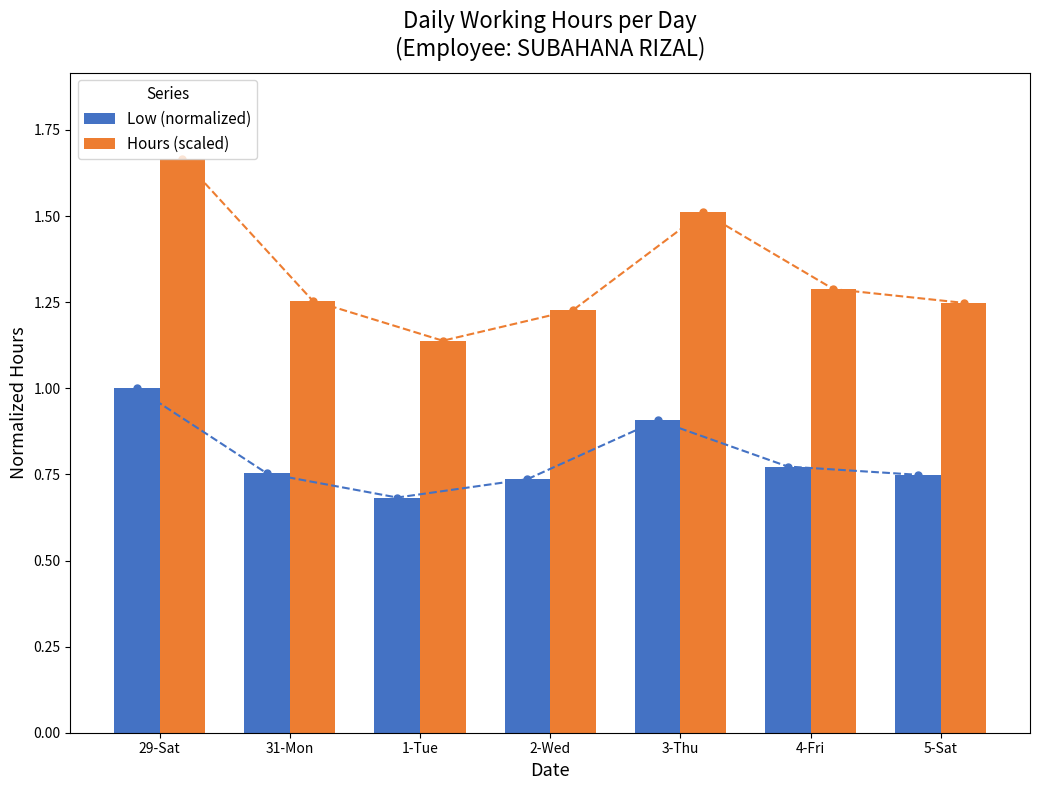

Rank the series at 2-Wed from highest to lowest value.

Hours (scaled), Low (normalized)